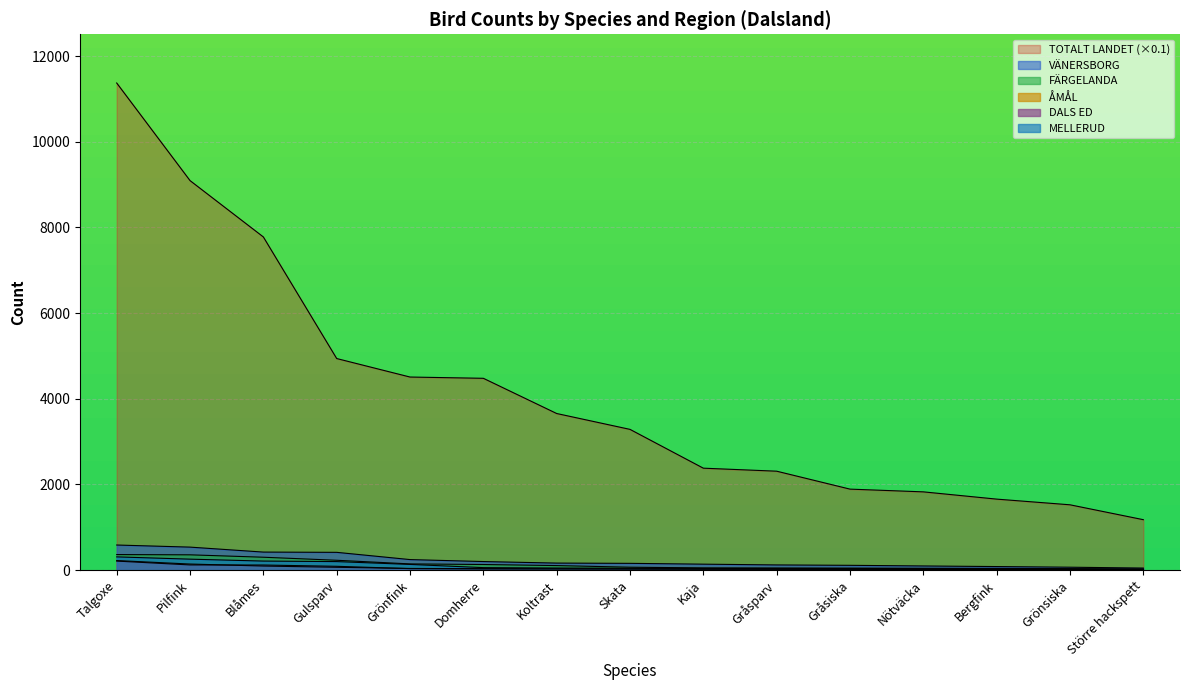

What is the sum of all VÄNERSBORG values?

3395.0